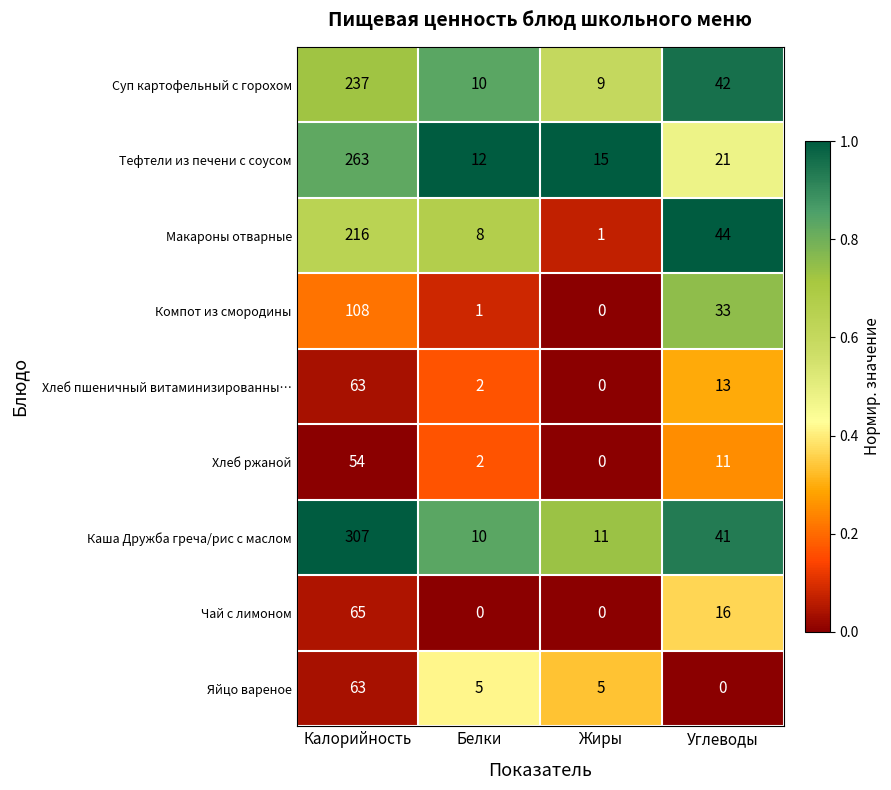

What is the sum of all Тефтели из печени с соусом values?

311